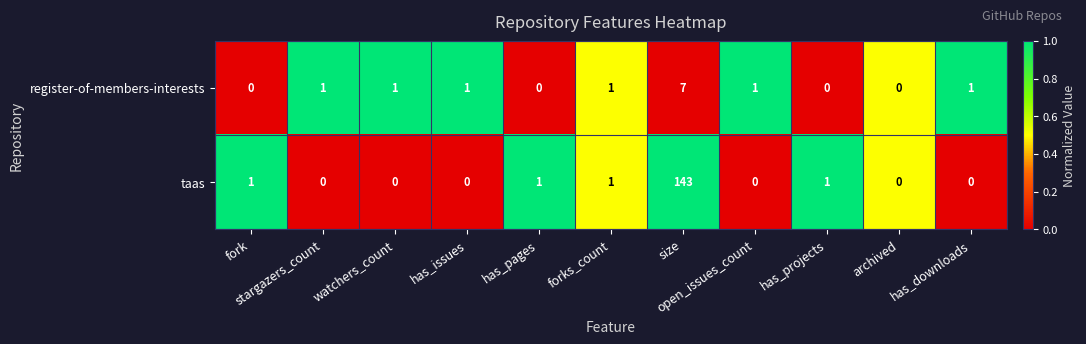

What is the difference between the maximum and minimum values in the taas series?

143